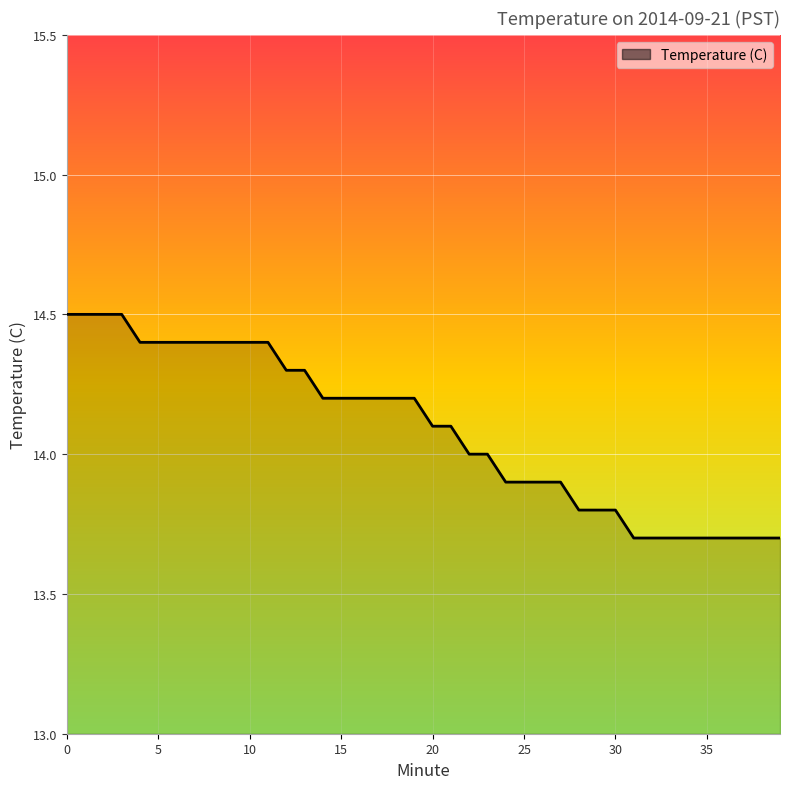

Reading left to right, transcribe all the data shown in this chart.

14.5	14.5	14.5	14.5	14.4	14.4	14.4	14.4	14.4	14.4	14.4	14.4	14.3	14.3	14.2	14.2	14.2	14.2	14.2	14.2	14.1	14.1	14.0	14.0	13.9	13.9	13.9	13.9	13.8	13.8	13.8	13.7	13.7	13.7	13.7	13.7	13.7	13.7	13.7	13.7